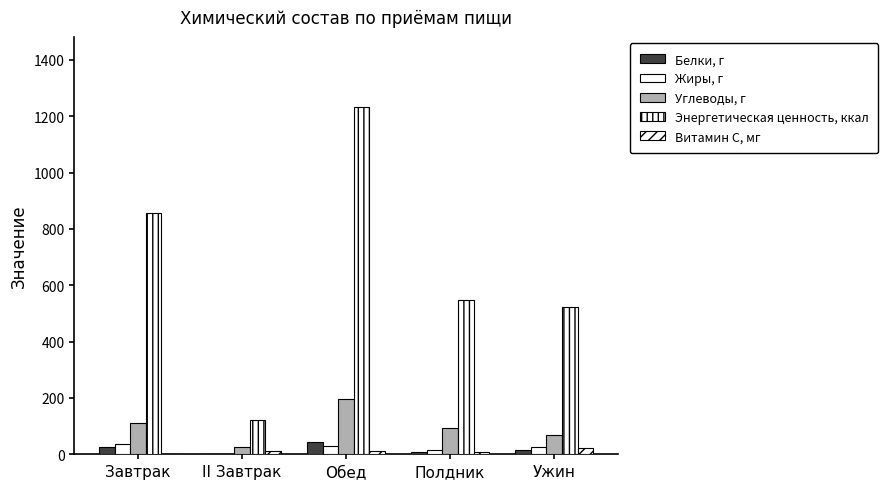

What is the highest value of the Энергетическая ценность, ккал series?

1234.6